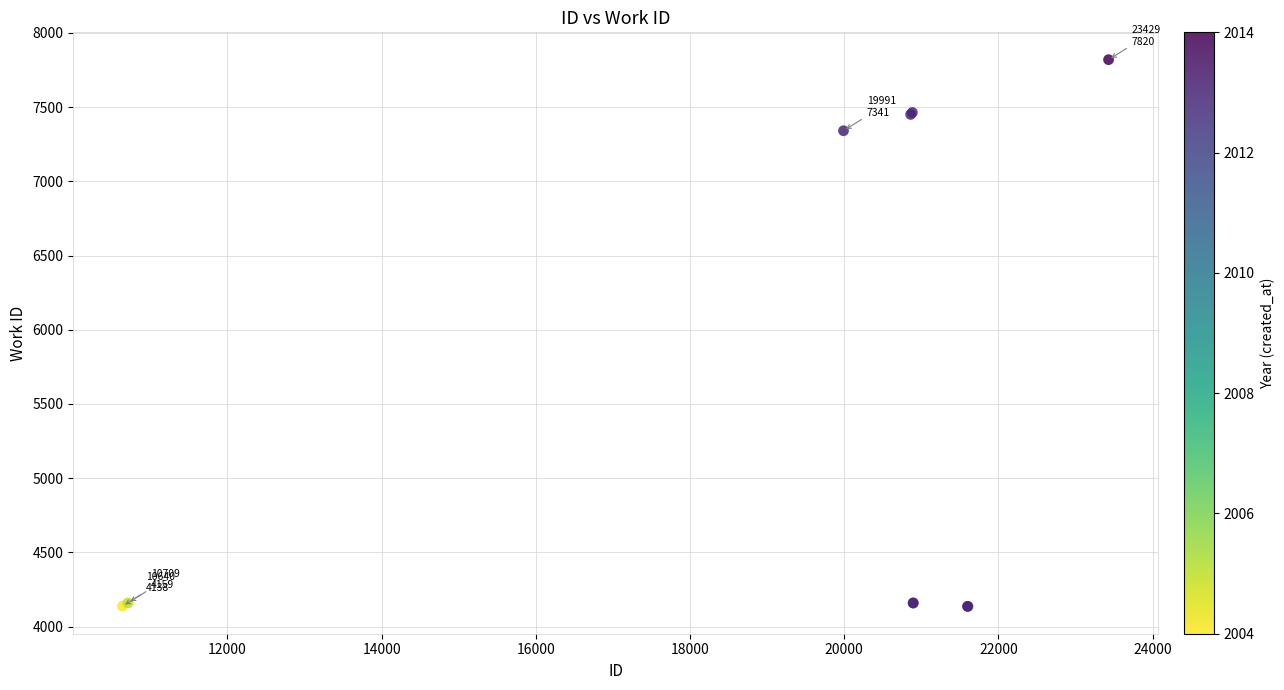

What Y value in the scatter plot is closest to 5978?

7341